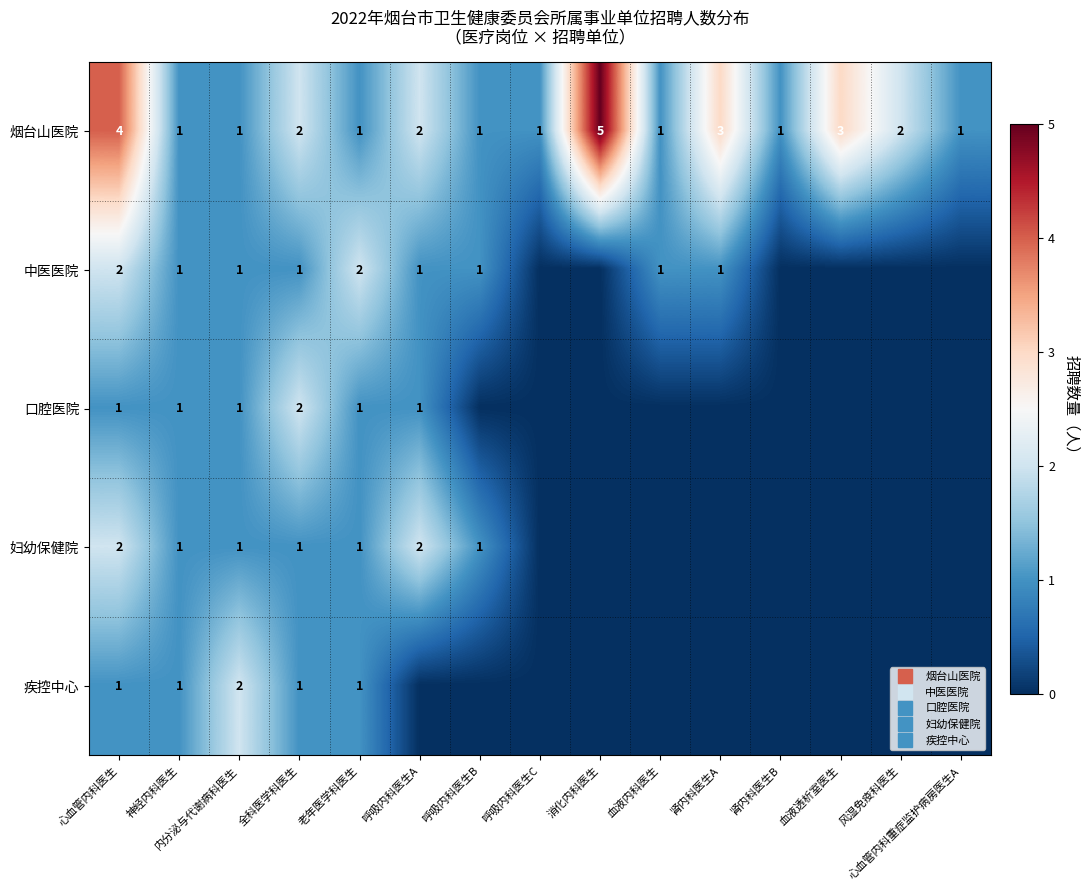

True or false: 中医医院 has a value of -1 at 心血管内科重症监护病房医生A.

False